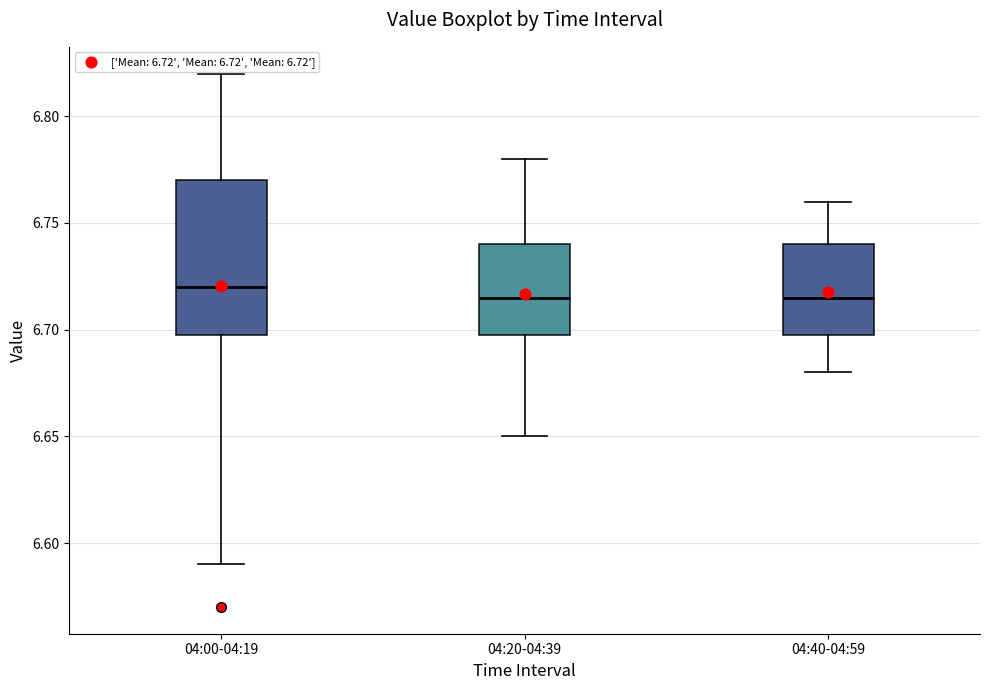

Reading left to right, transcribe this box plot: for each box, give where its median line is, the range the box spans, and where its two whiskers end, as read against the y-axis. The values are not printed on the chart, so give them approximately, as read against the axis.

04:00-04:19: median 6.720, box 6.700 to 6.770, whiskers 6.590 to 6.820
04:20-04:39: median 6.715, box 6.700 to 6.740, whiskers 6.650 to 6.780
04:40-04:59: median 6.715, box 6.700 to 6.740, whiskers 6.680 to 6.760